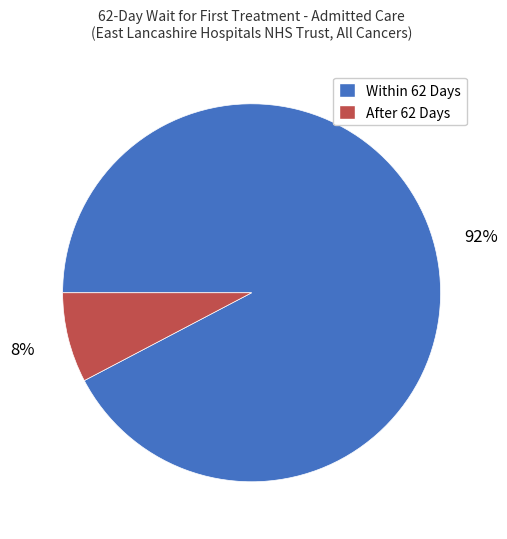

Is there any slice that represents more than half of the pie?

Yes